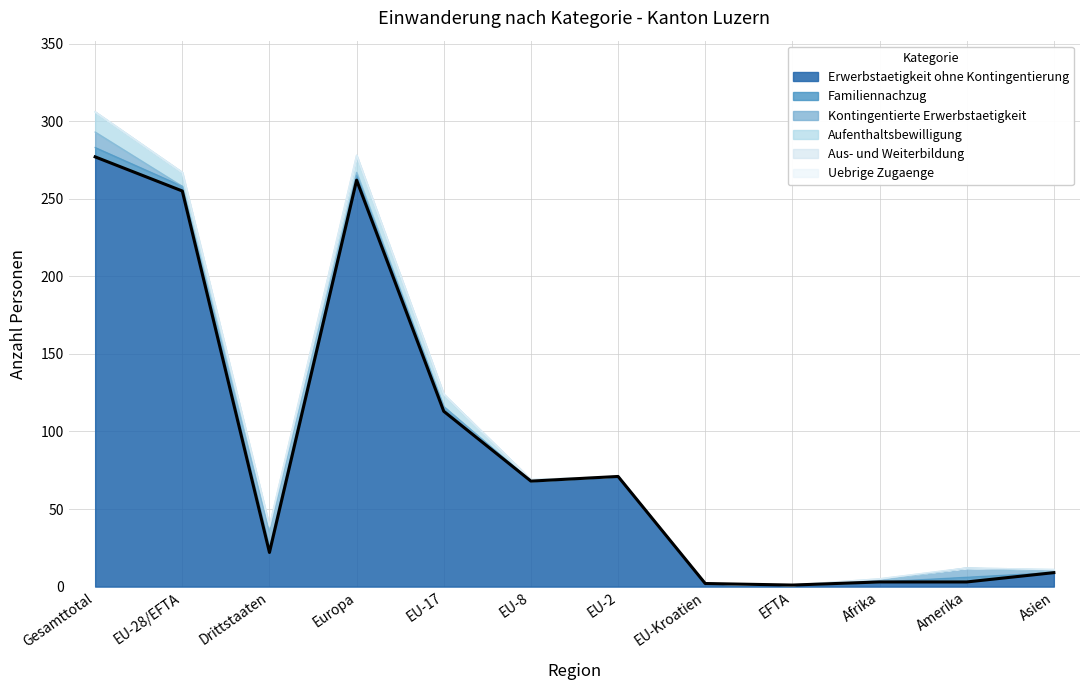

At Afrika, list the series in order from smallest to largest.

Familiennachzug, Aus- und Weiterbildung, Uebrige Zugaenge, Kontingentierte Erwerbstaetigkeit, Aufenthaltsbewilligung, Erwerbstaetigkeit ohne Kontingentierung